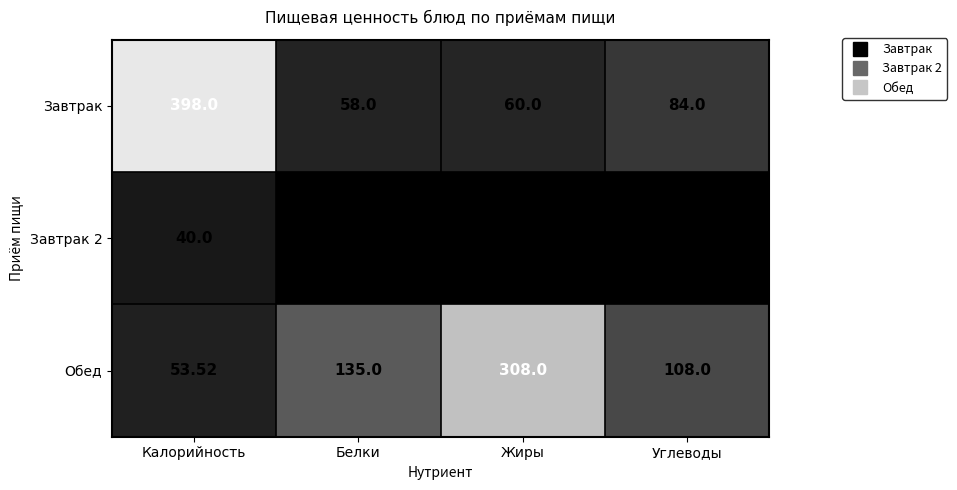

At which label is Завтрак 2 closest to 20?

Калорийность